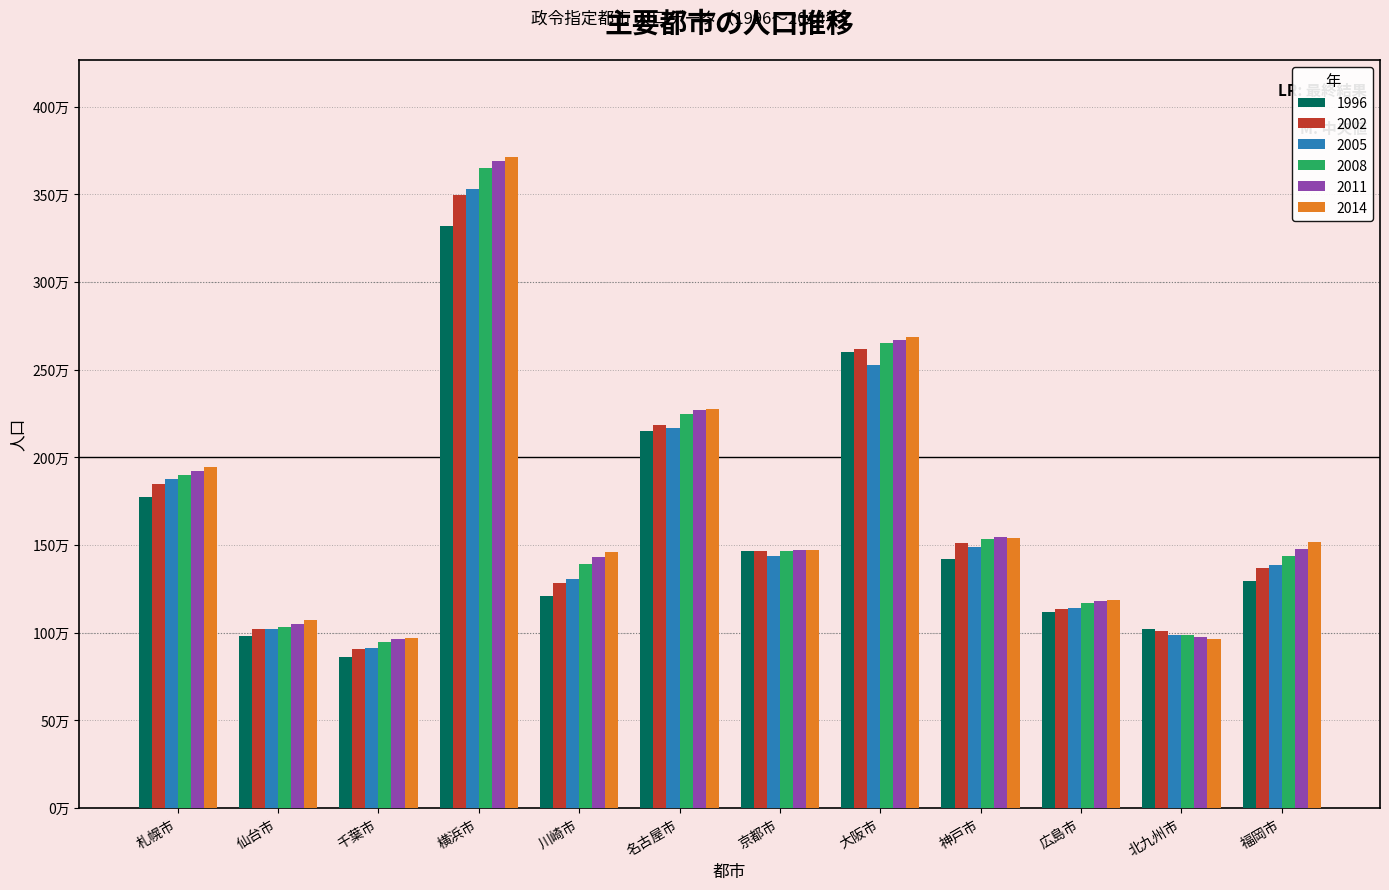

What are all the series names shown in the legend?

1996, 2002, 2005, 2008, 2011, 2014